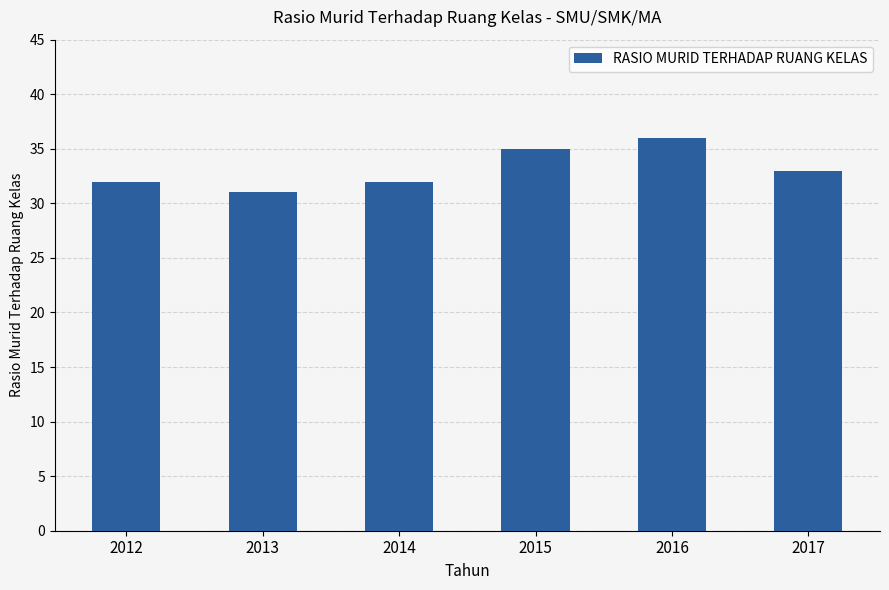

Does the chart contain any negative values?

No